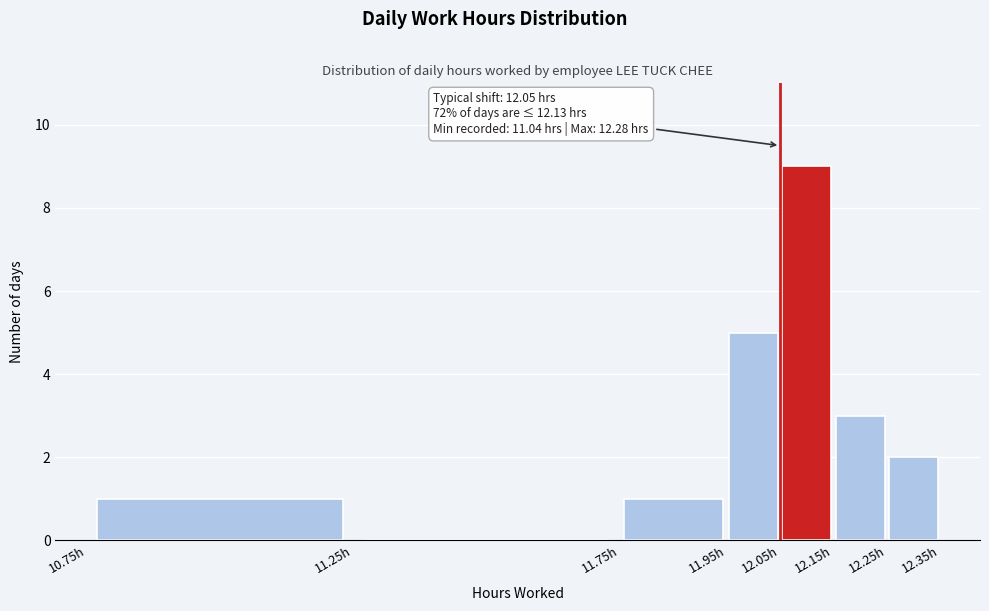

Over which range of the x-axis is the bar tallest?

12.05 to 12.15